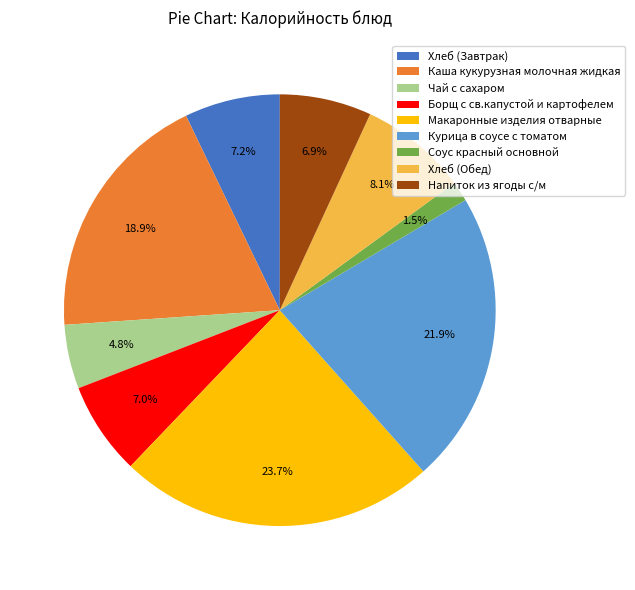

What portion of the pie excludes Борщ с св.капустой и картофелем?

93.0%